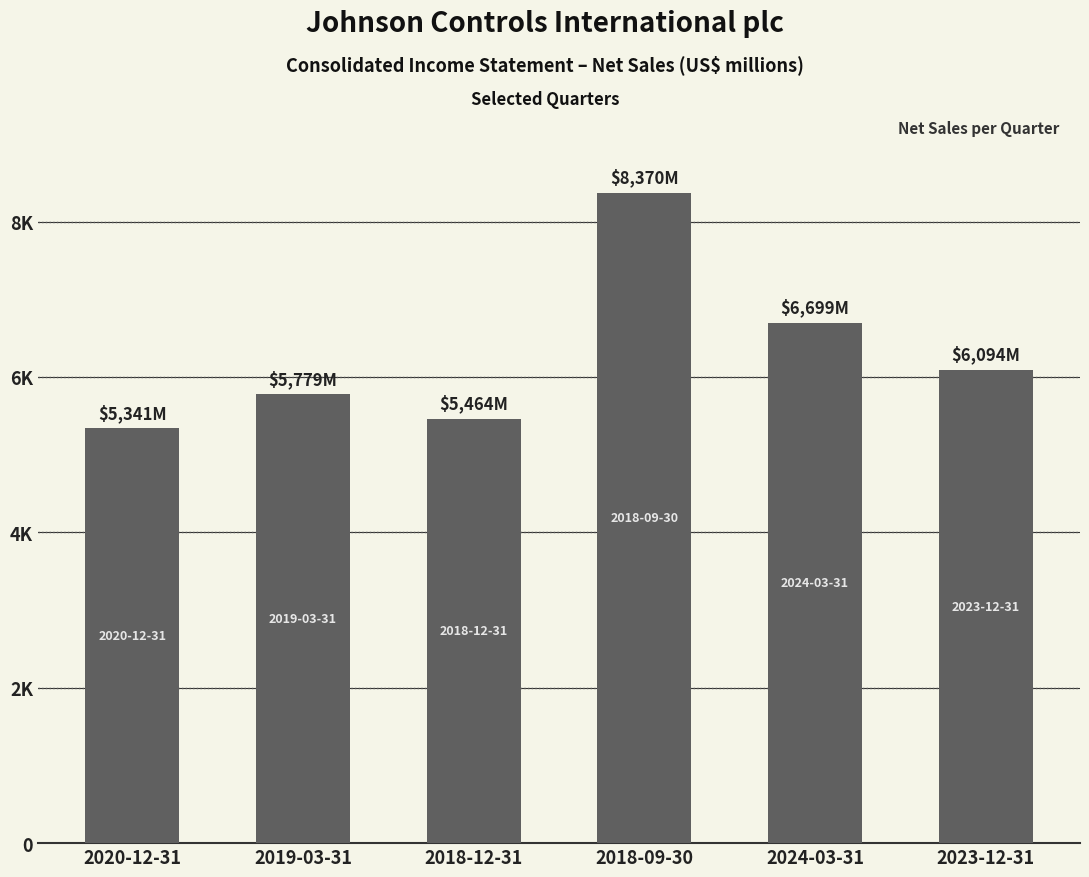

What is the label of the 3rd bar from the right?

2018-09-30